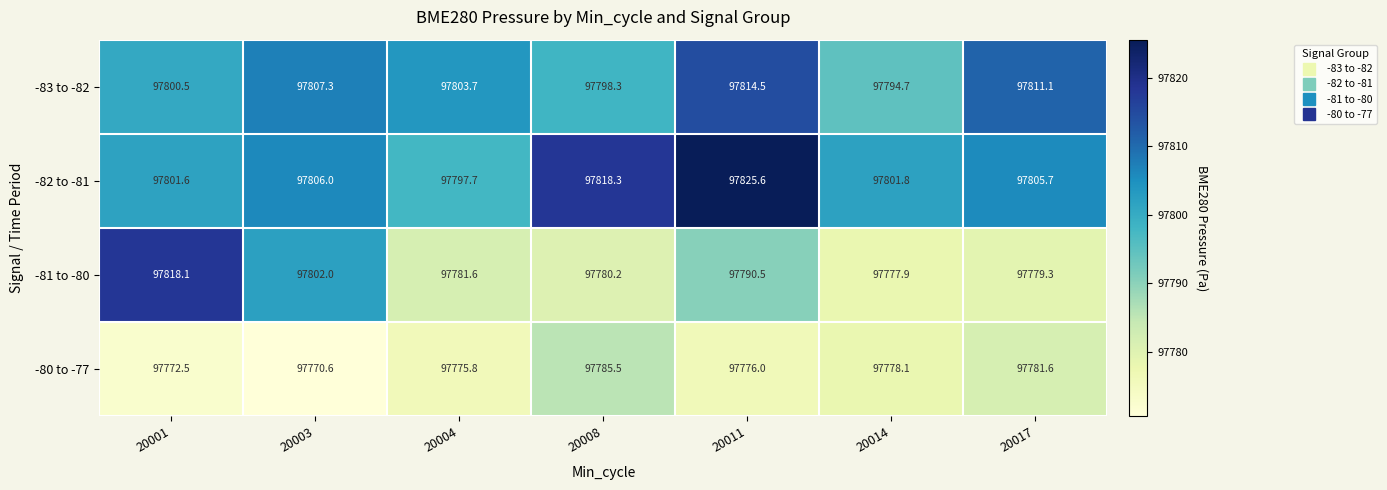

At 20014, list the series in order from largest to smallest.

-82 to -81, -83 to -82, -80 to -77, -81 to -80